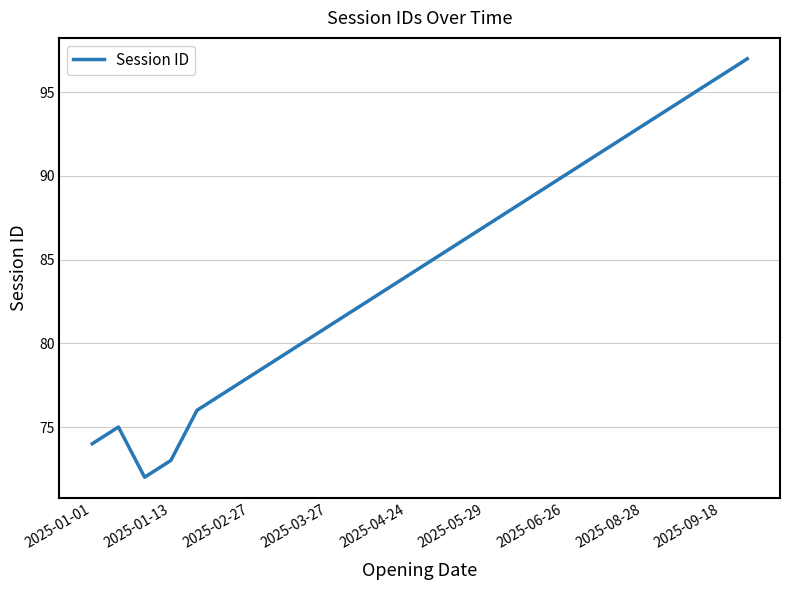

What is the smallest value displayed?

72